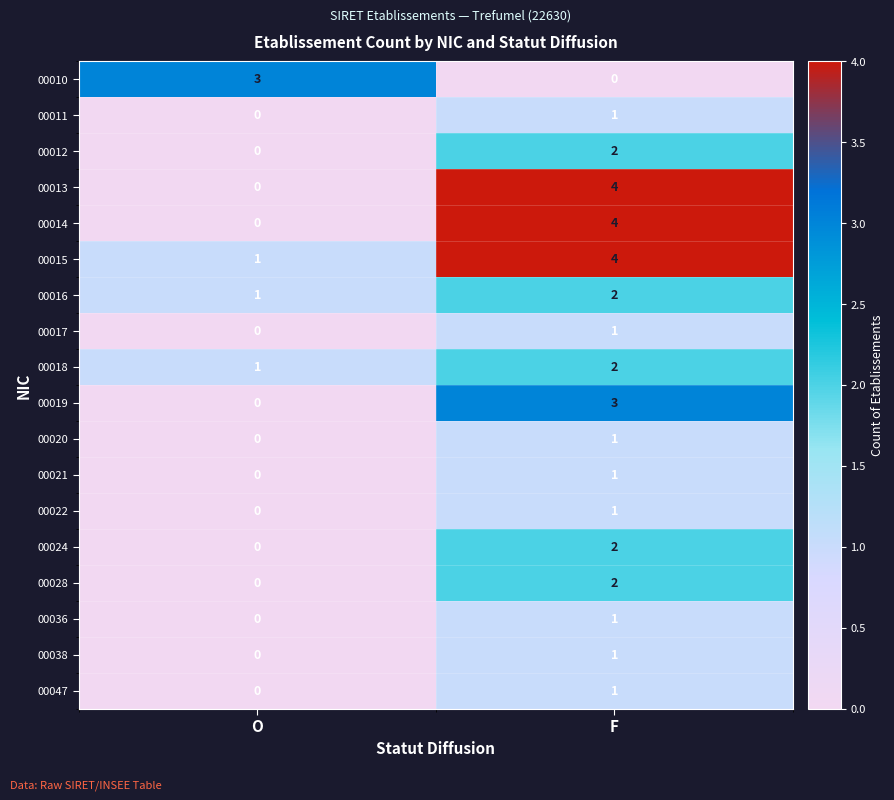

What is the difference between the 00019 values at F and O?

3